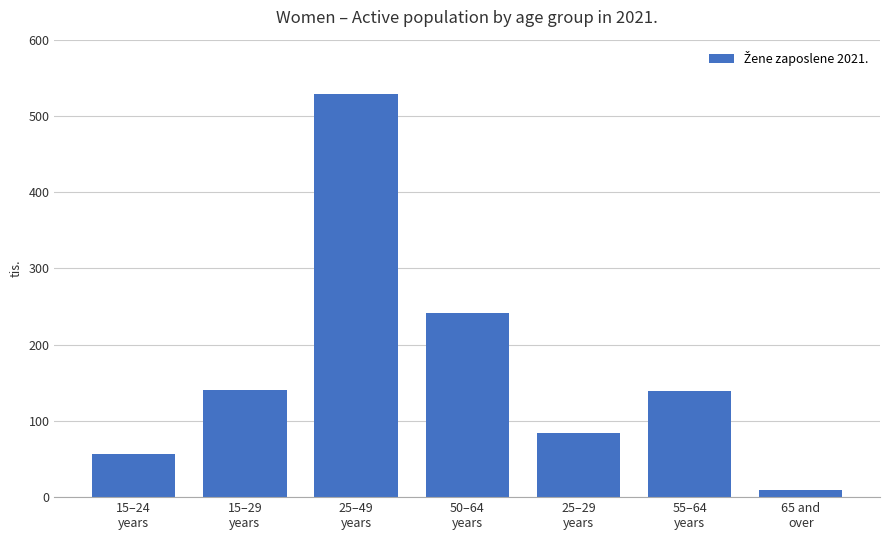

What is the average value?

172